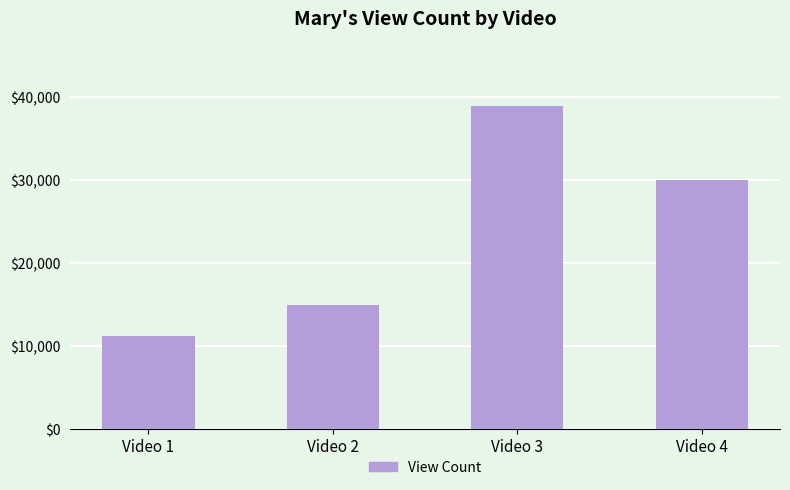

Count the number of categories in the chart.

4